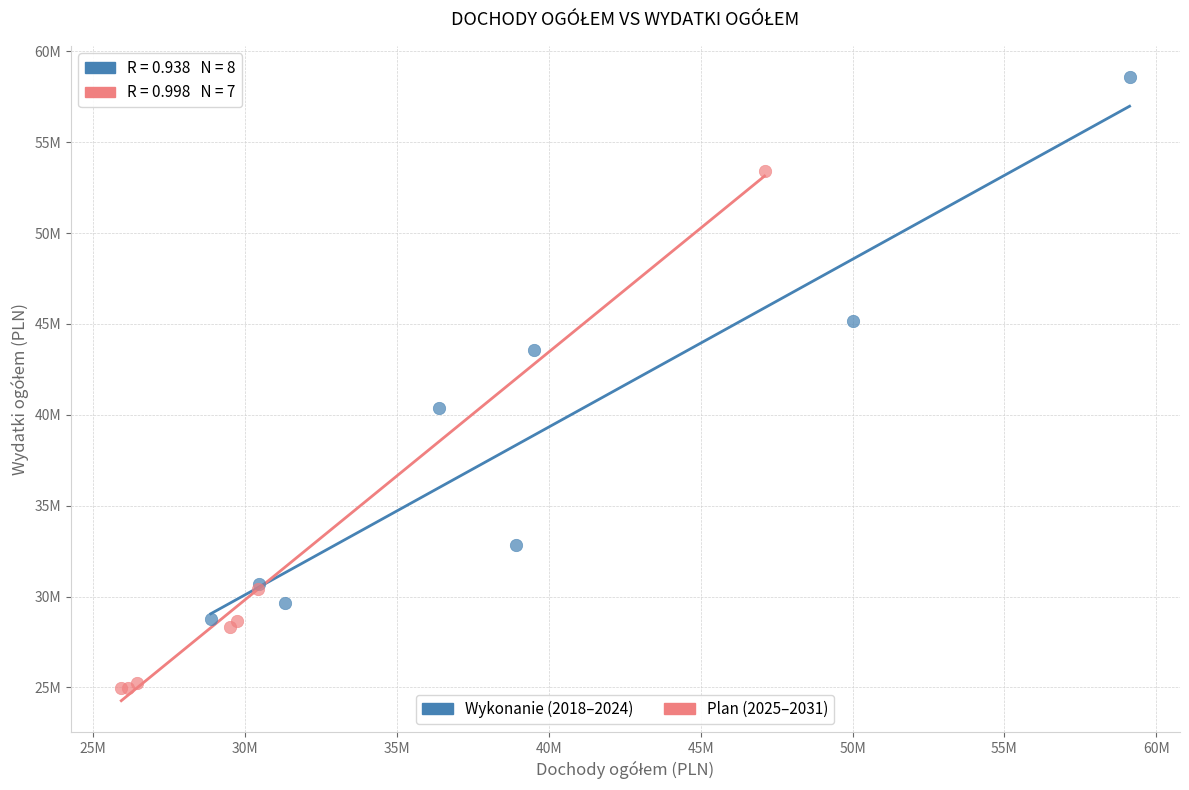

What are all the series names shown in the legend?

Wykonanie (2018–2024), Plan (2025–2031)